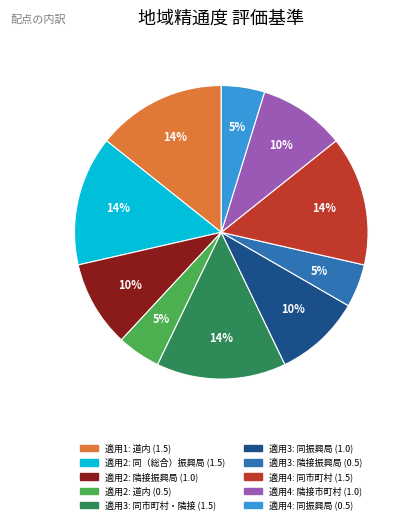

To the nearest percent, what is the average slice percentage?

10%